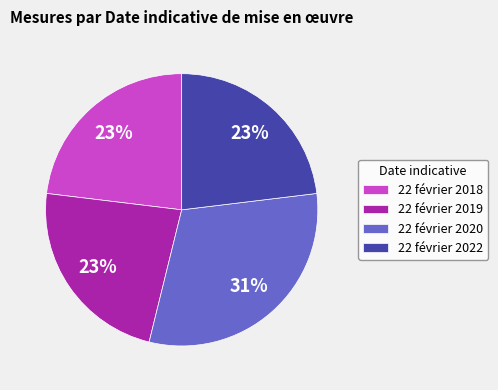

What percentage is the 22 février 2019 slice, to the nearest percent?

23%